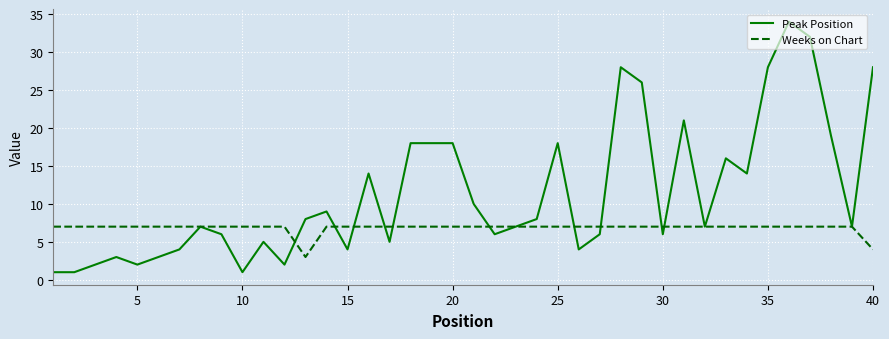

Count the Weeks on Chart values in the range 7 to 8.

38